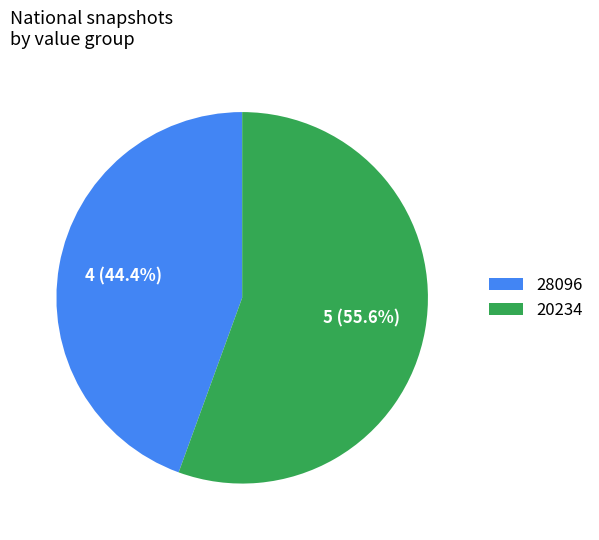

What is the smallest slice in the pie chart?

28096